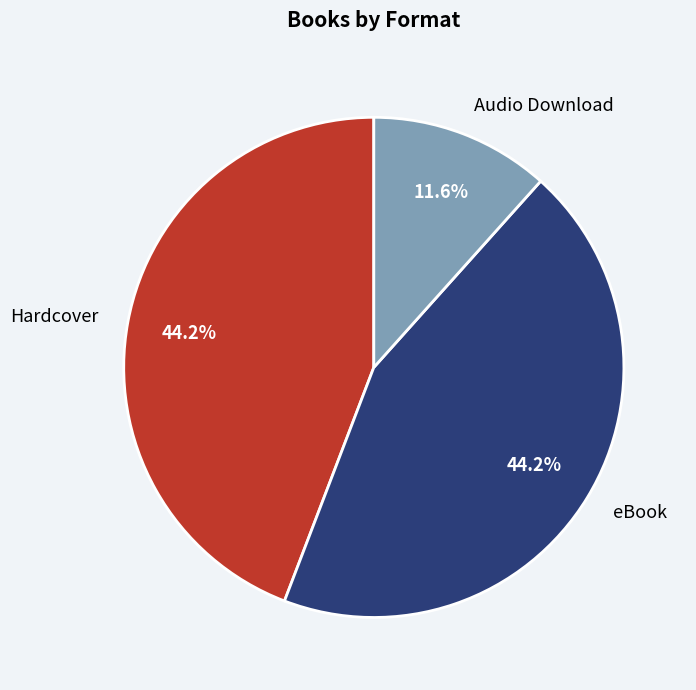

Is Hardcover the majority of the pie?

No